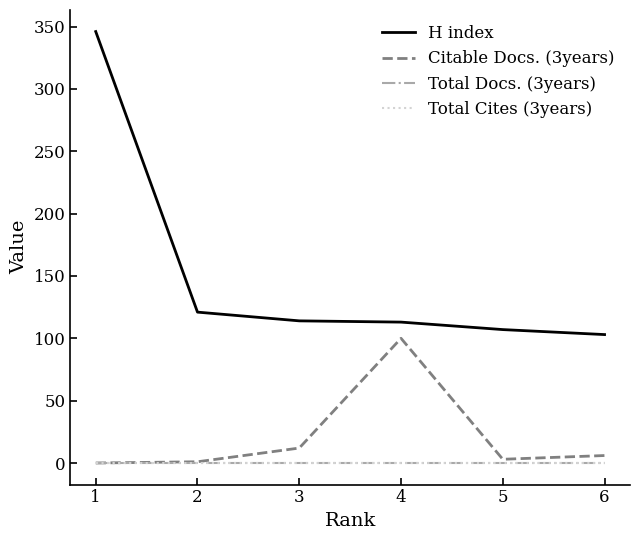

Does the chart have visible grid lines?

No